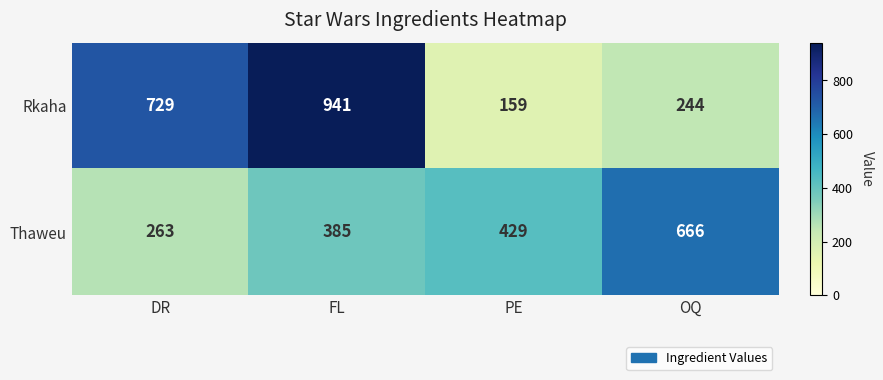

At which category is the sum across all series the highest?

FL